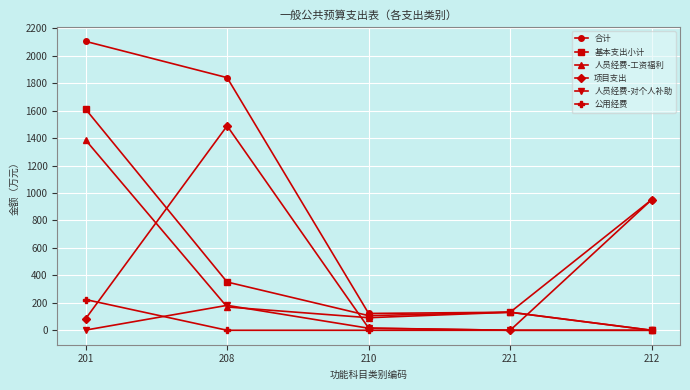

Where is the first local minimum for 人员经费-工资福利?

210